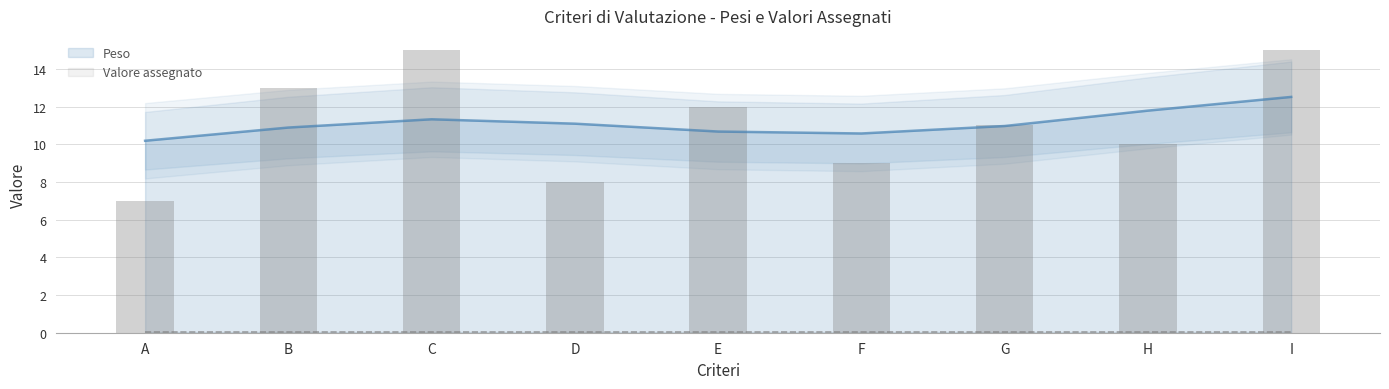

Which label corresponds to the smallest value in the chart?

A